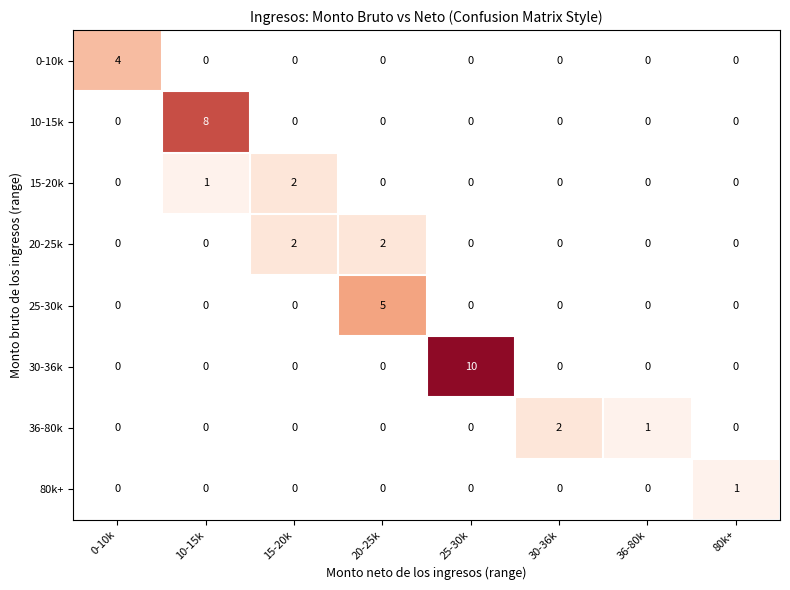

How many 20-25k values are between 0 and 2?

8